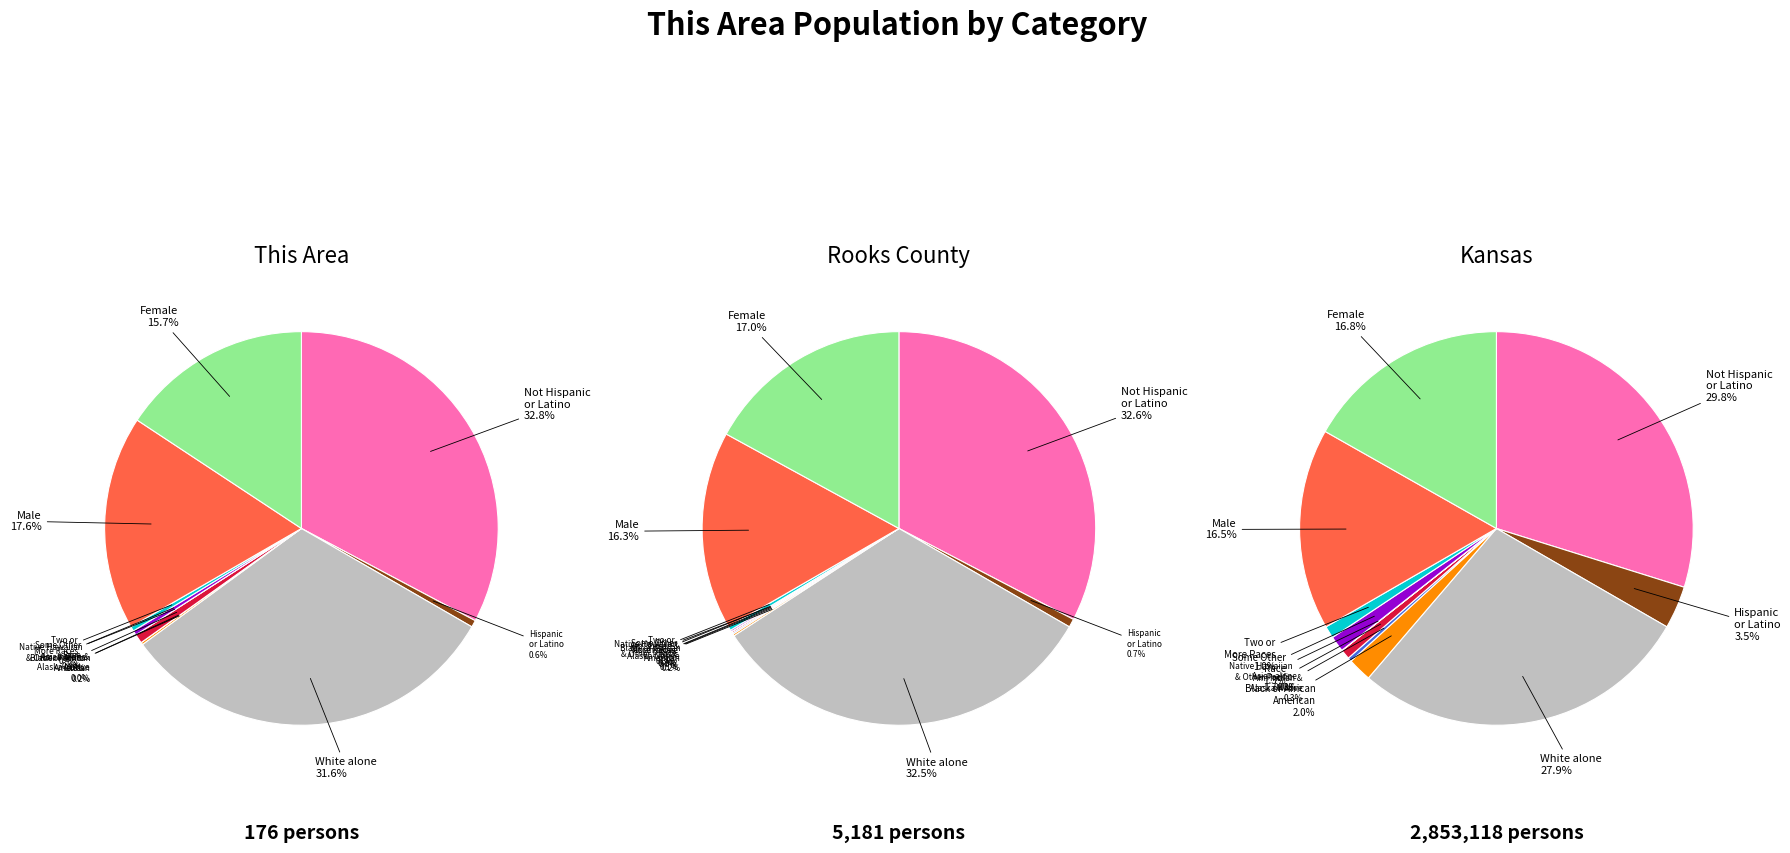

Does Hispanic or Latino represent more than half of the total?

No